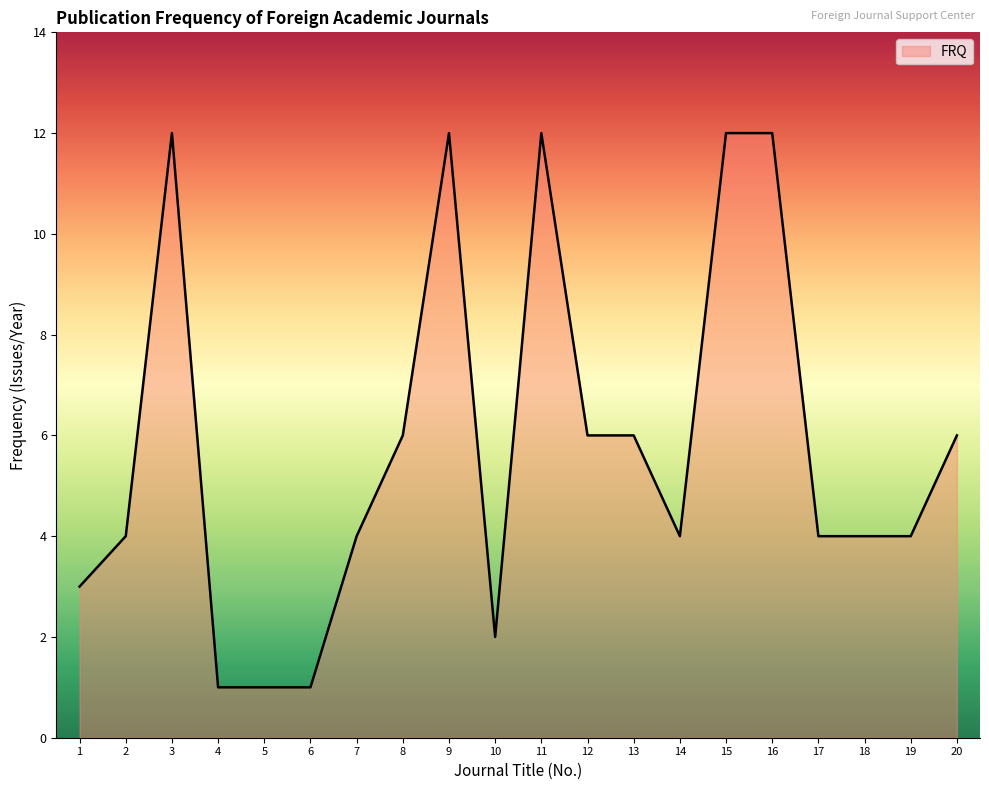

Between 5 and 11, which is larger?

11